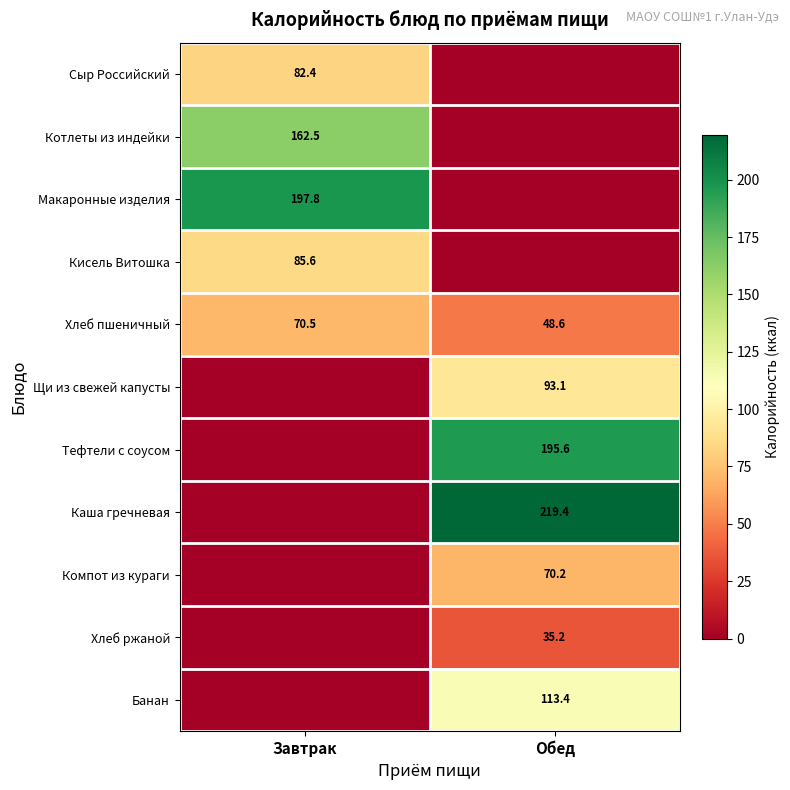

What is the total value across all series at Обед?

775.4